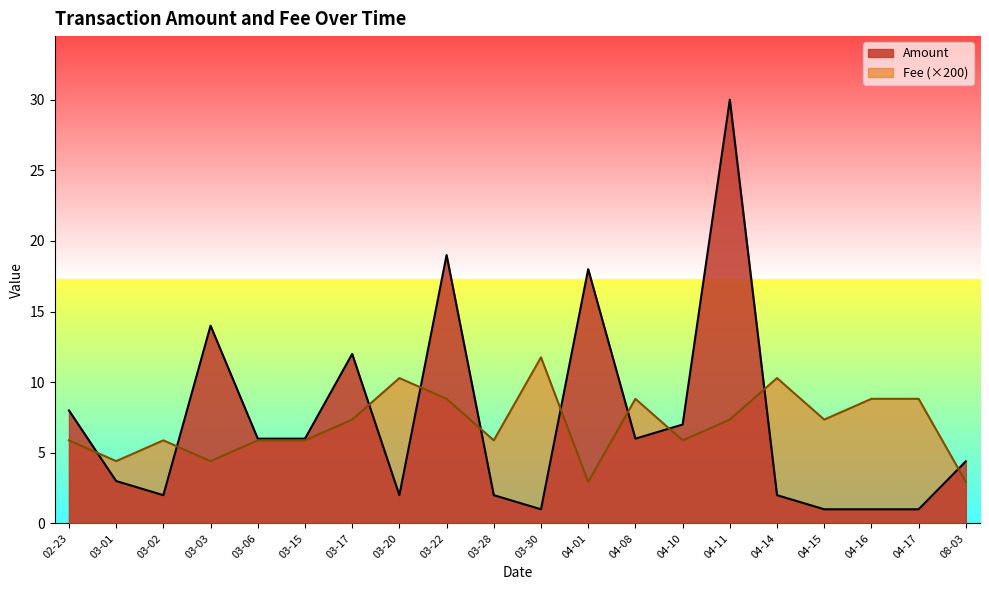

What are all the series names shown in the legend?

Amount, Fee (×200)